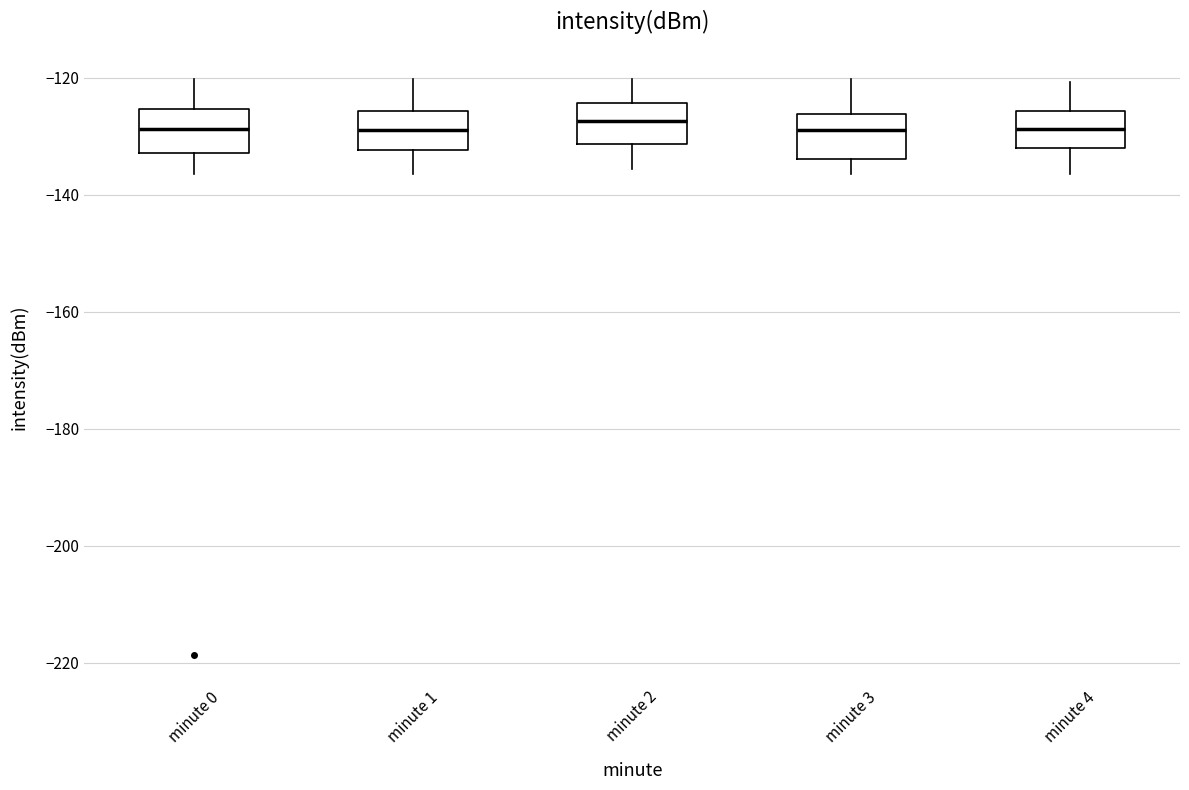

Reading left to right, transcribe this box plot: for each box, give where its median line is, the range the box spans, and where its two whiskers end, as read against the y-axis. The values are not printed on the chart, so give them approximately, as read against the axis.

minute 0: median -128, box -132 to -126, whiskers -136 to -120
minute 1: median -128, box -132 to -126, whiskers -136 to -120
minute 2: median -128, box -132 to -124, whiskers -136 to -120
minute 3: median -128, box -134 to -126, whiskers -136 to -120
minute 4: median -128, box -132 to -126, whiskers -136 to -120